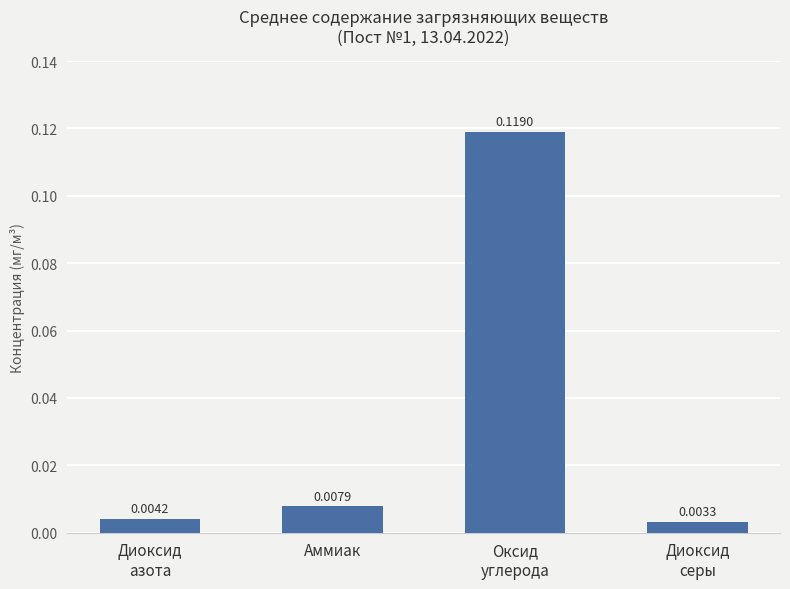

What position from the right is Диоксид
азота?

4